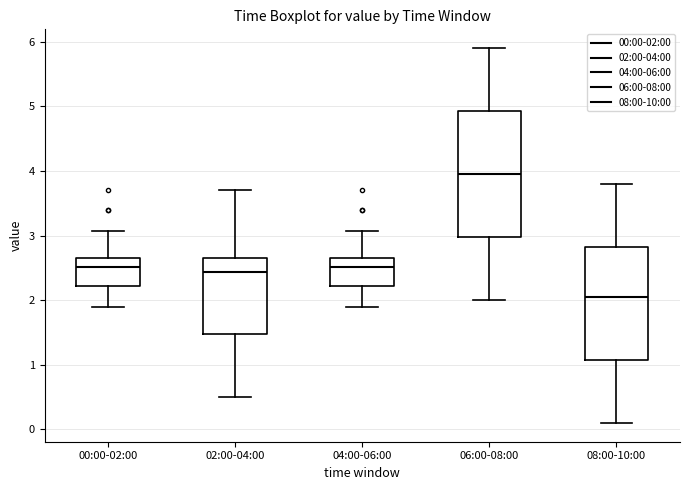

Comparing the boxes themselves (not the whiskers), which one is the tallest?

06:00-08:00